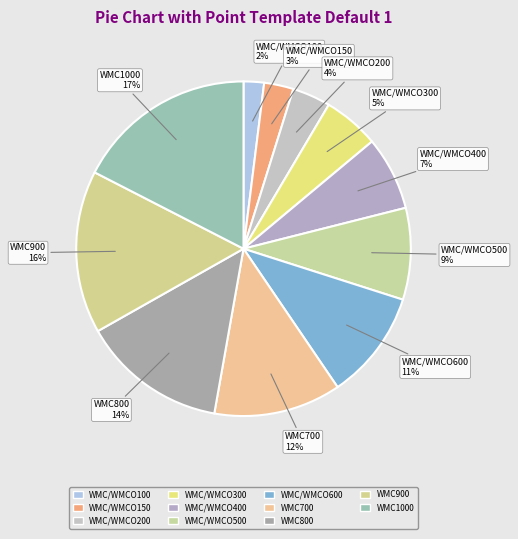

What percentage is the WMC/WMCO150 slice, to the nearest percent?

3%